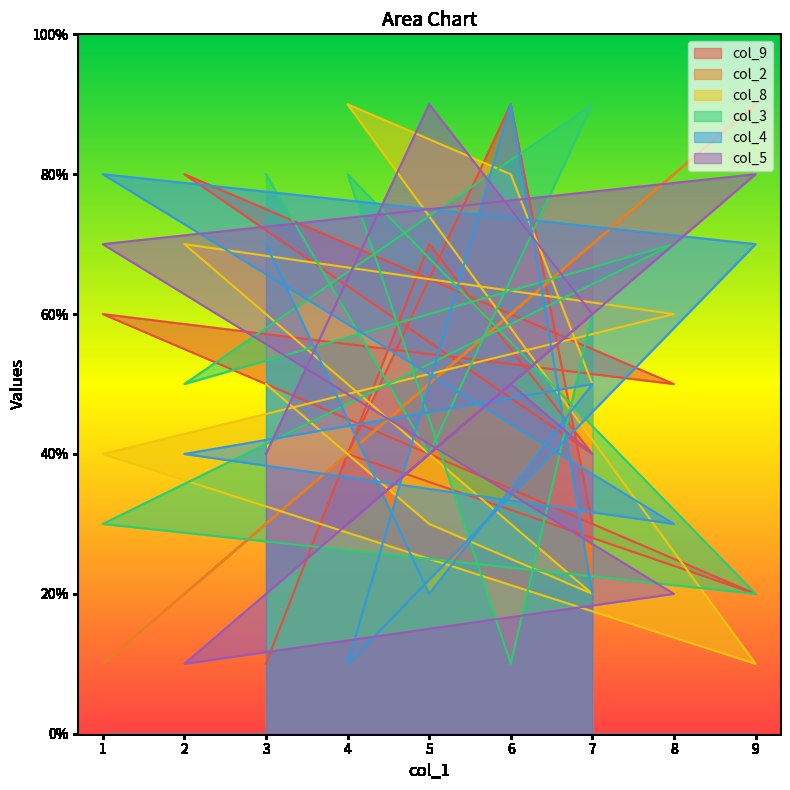

Which label corresponds to the largest value in the chart?

6